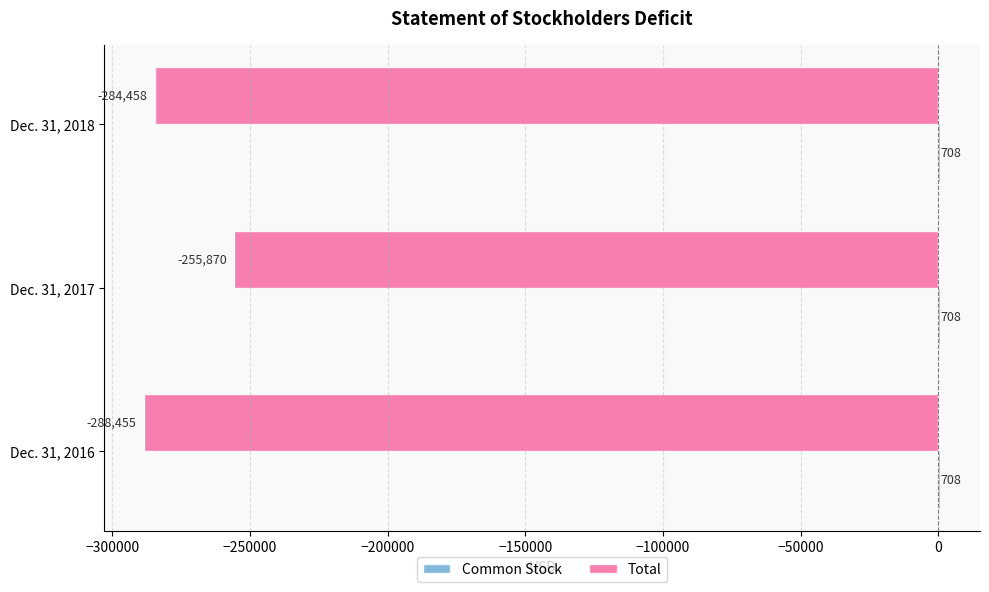

What is the total value across all series at Dec. 31, 2018?

-283750